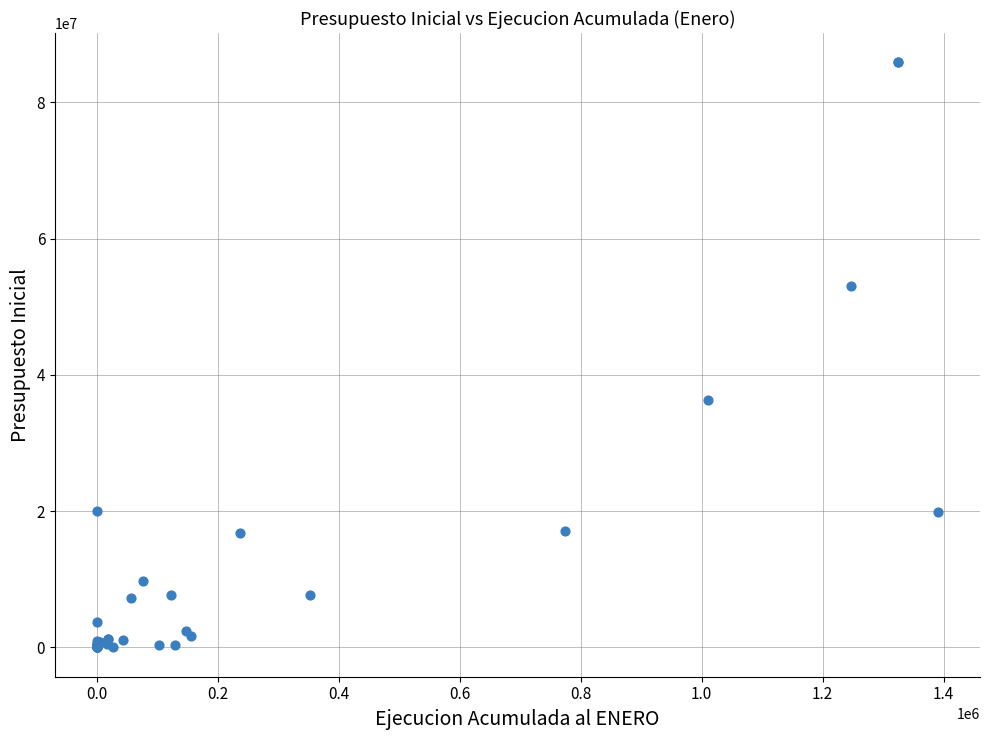

What Y value in the scatter plot is closest to 42937583?

36268199